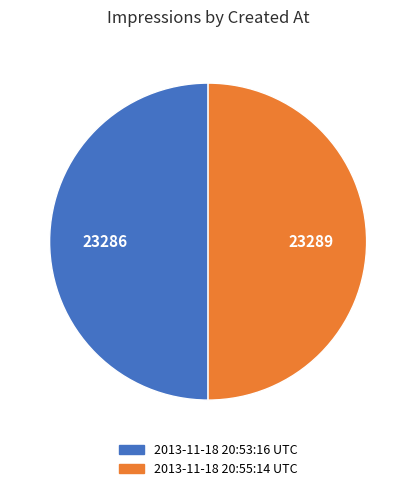

How many segments does this pie chart have?

2